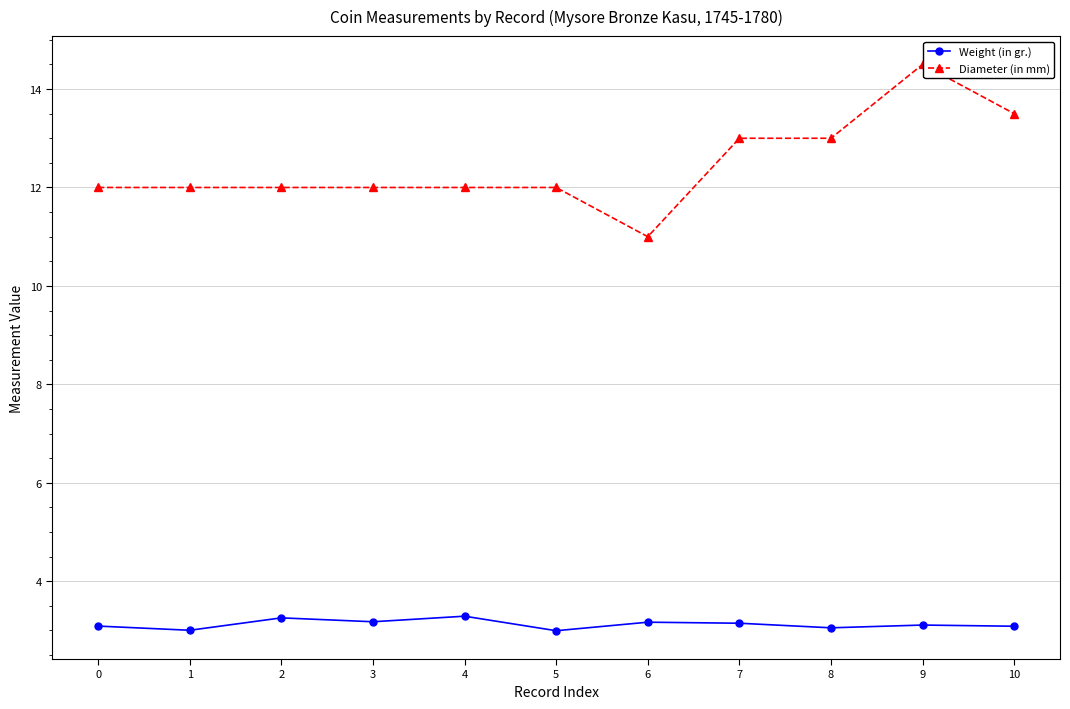

What is the difference between the second highest and minimum values in the Weight (in gr.) series?

0.3